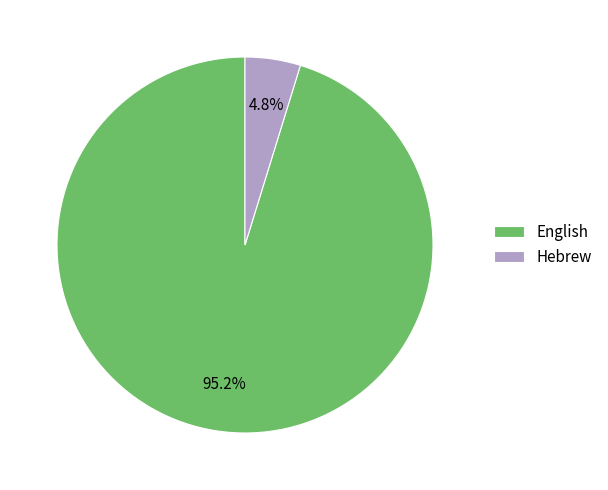

To the nearest percent, what portion does Hebrew represent?

5%